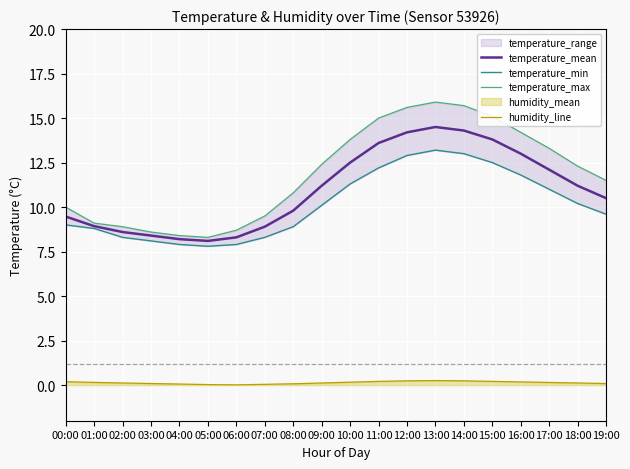

Does the chart display data point markers on the line(s)?

No